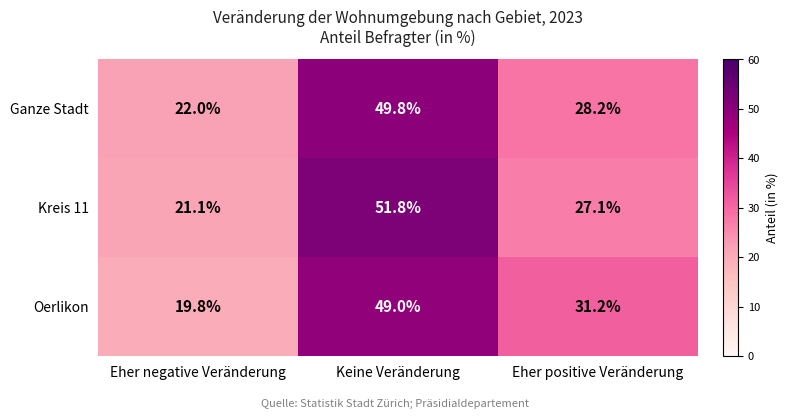

Reading left to right, list all the values displayed in this chart.

Ganze Stadt: Eher negative Veränderung=22.0	Keine Veränderung=49.8	Eher positive Veränderung=28.2
Kreis 11: Eher negative Veränderung=21.1	Keine Veränderung=51.8	Eher positive Veränderung=27.1
Oerlikon: Eher negative Veränderung=19.8	Keine Veränderung=49.0	Eher positive Veränderung=31.2